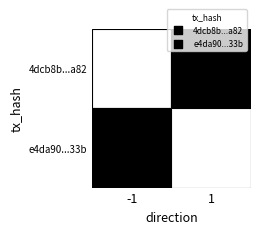

Which series has the largest total across all categories?

e4da9072d986d881663deeaf57b1ed477f9633b